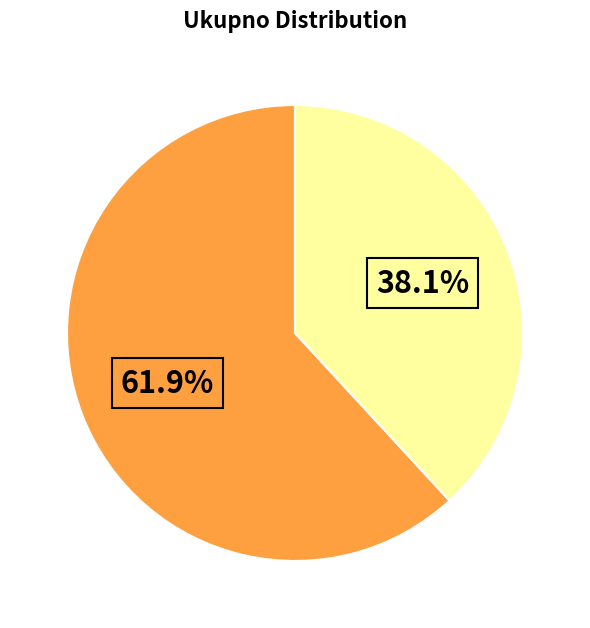

How many segments does this pie chart have?

2